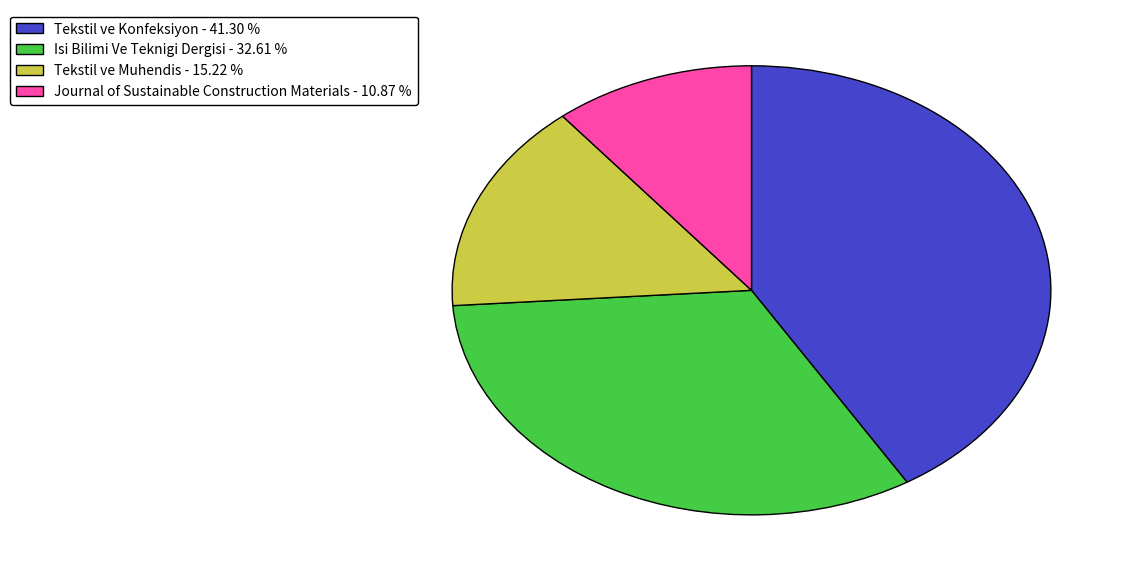

Which category has the smallest portion of the pie?

Journal of Sustainable Construction Materials